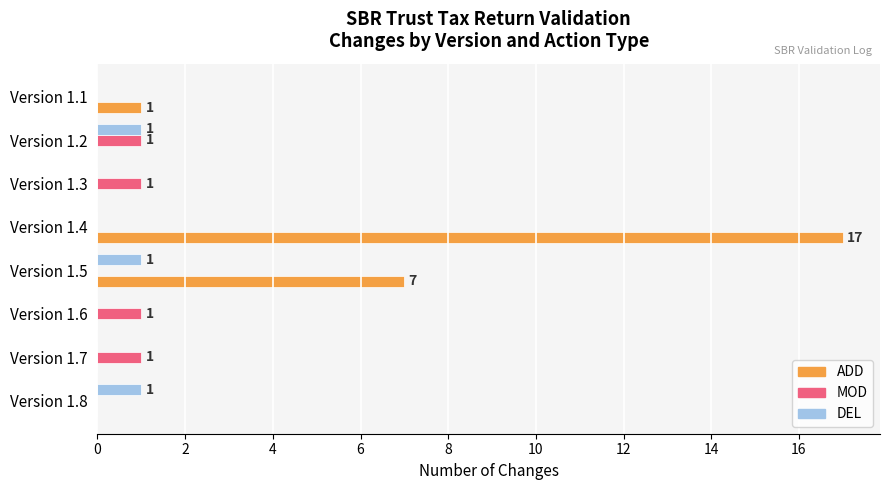

What is the maximum value shown in the chart?

17